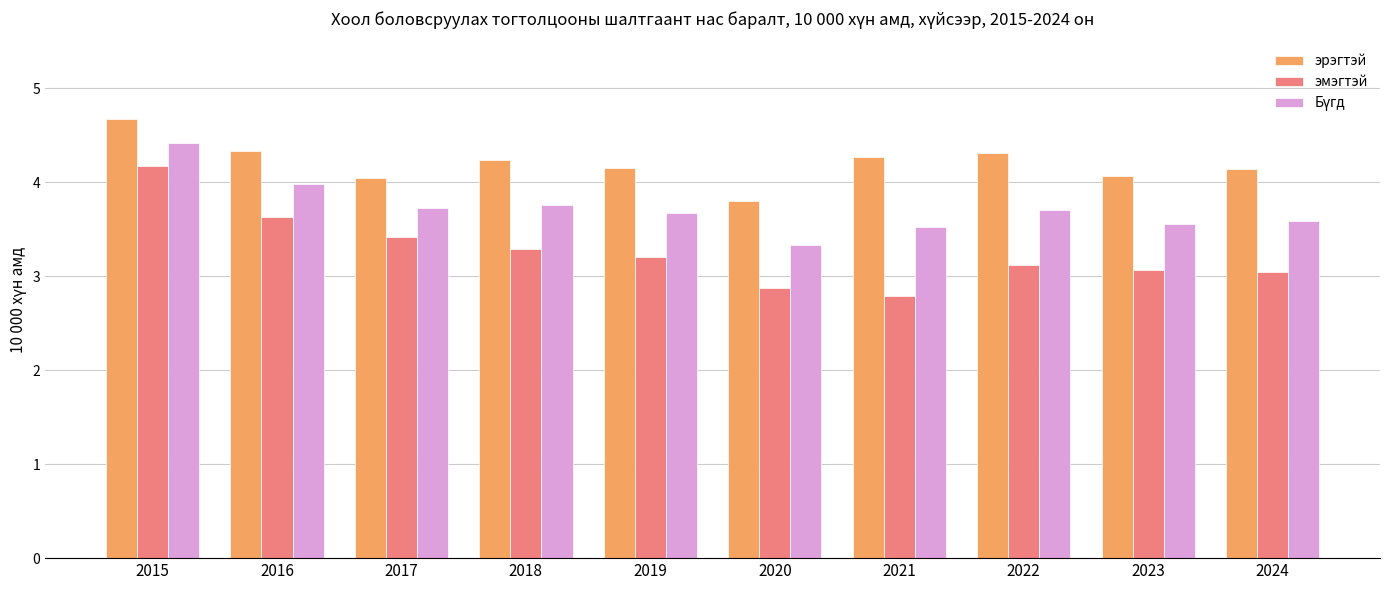

What is the difference between the эрэгтэй values at 2020 and 2023?

0.3